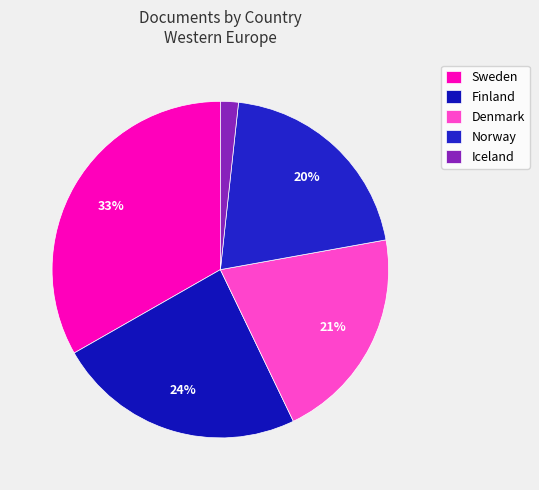

How many segments does this pie chart have?

5